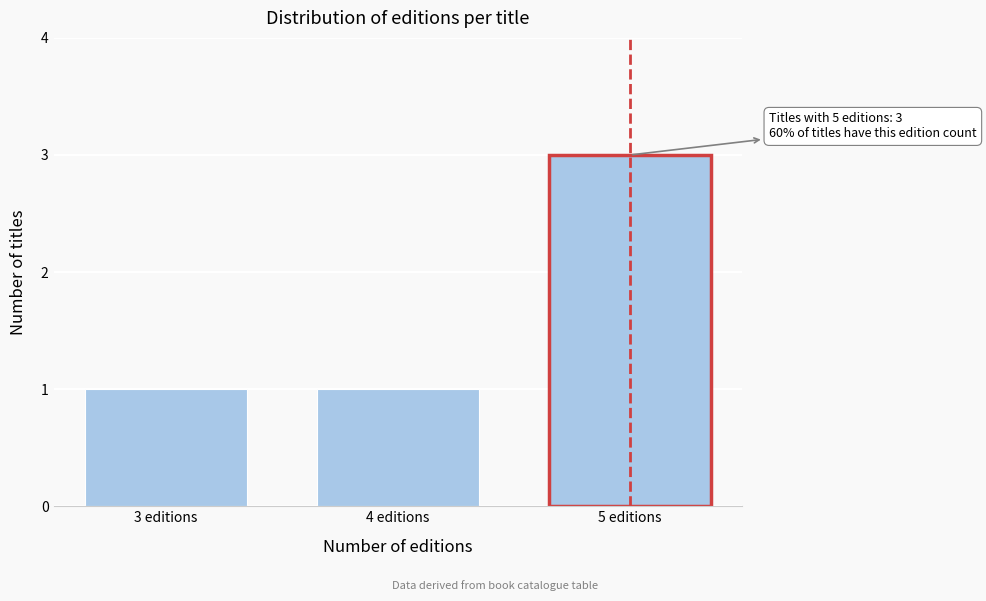

Reading left to right, transcribe all the data shown in this chart.

3 editions=1	4 editions=1	5 editions=3